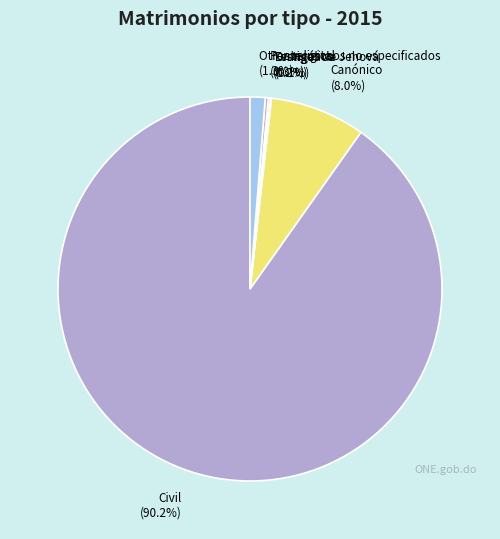

How much of the chart is everything except Canónico (8.0%)?

92.0%